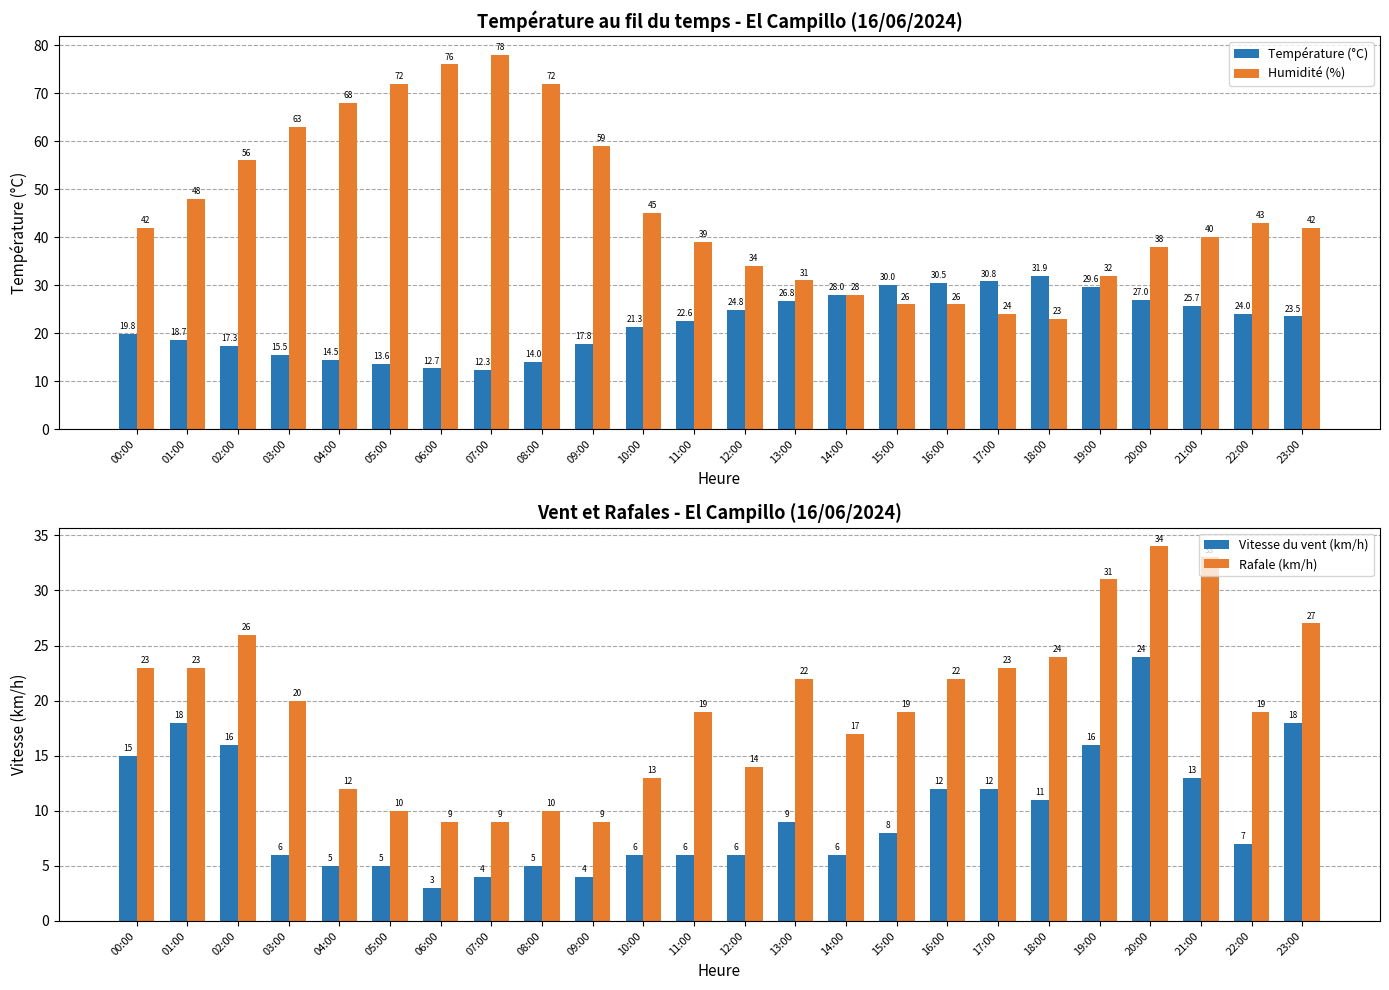

At which category does the chart reach its minimum across all series?

06:00